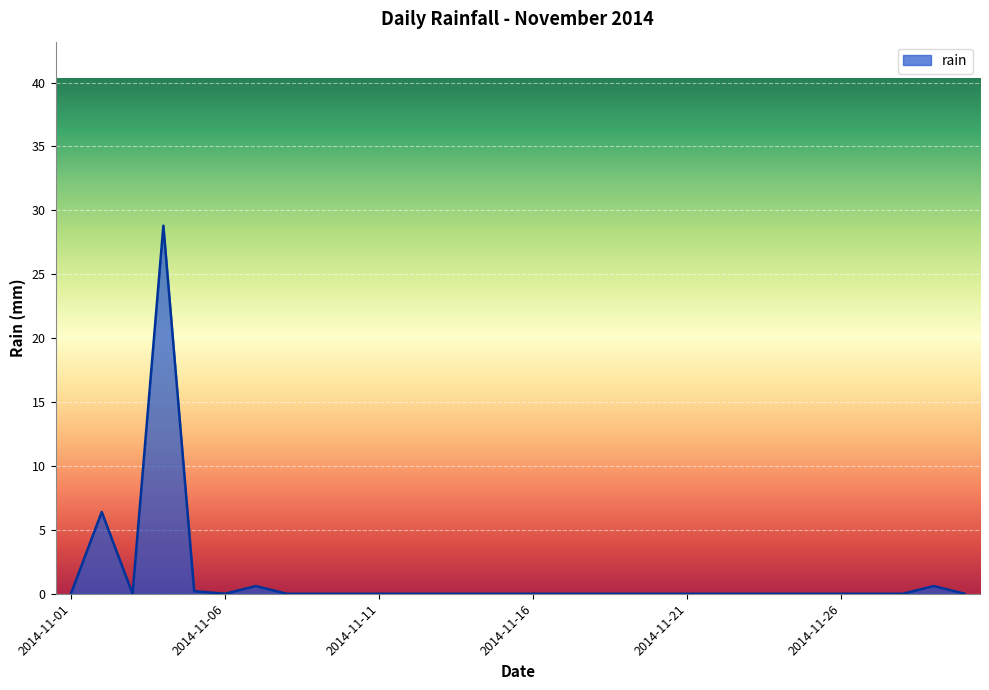

Reading left to right, extract all data points from this chart.

0.0	6.4	0.0	28.8	0.2	0.0	0.6	0.0	0.0	0.0	0.0	0.0	0.0	0.0	0.0	0.0	0.0	0.0	0.0	0.0	0.0	0.0	0.0	0.0	0.0	0.0	0.0	0.0	0.6	0.0